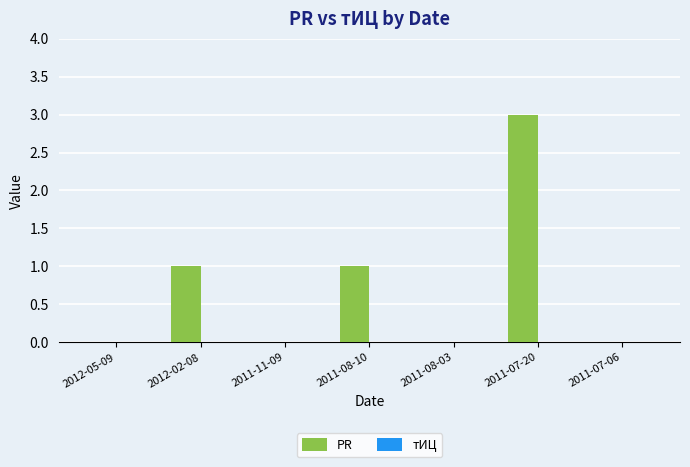

What is the sum of all values?

5